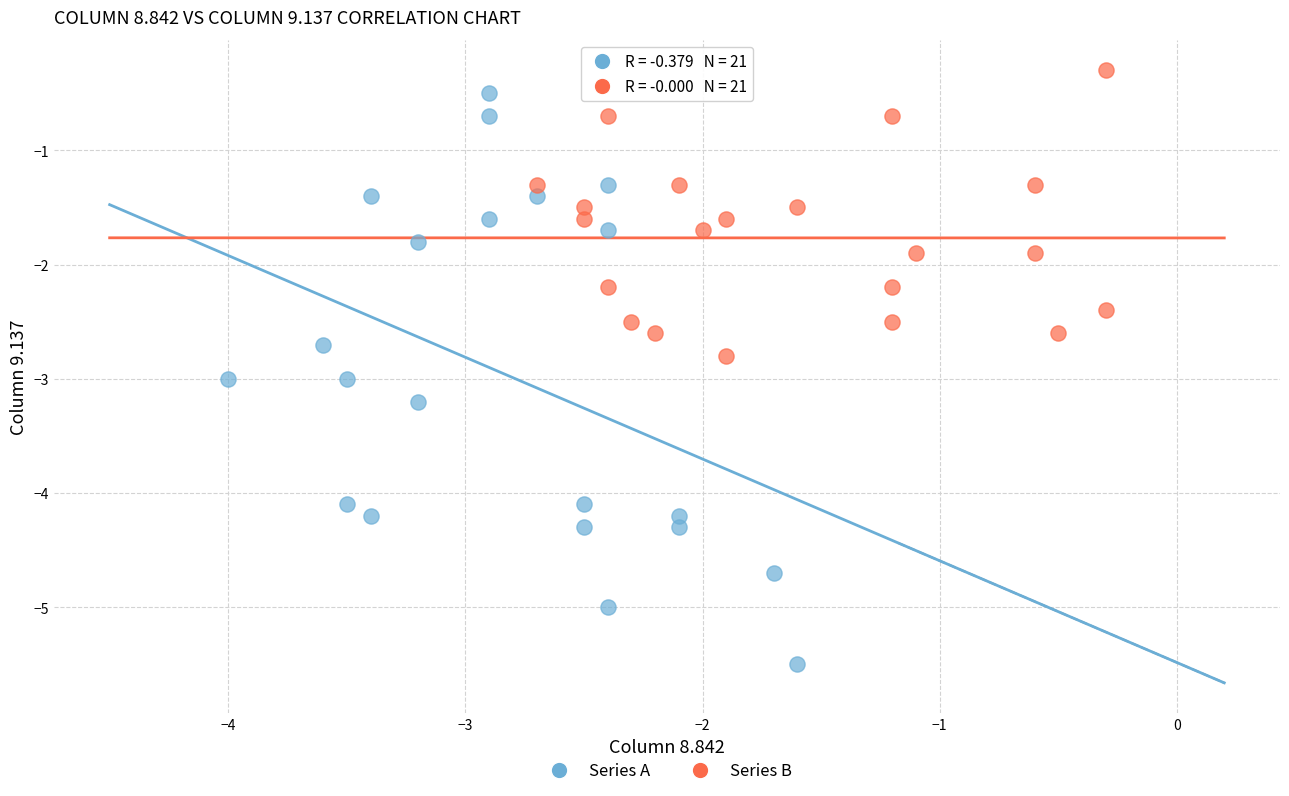

Which series has the widest spread of Y values?

Series A